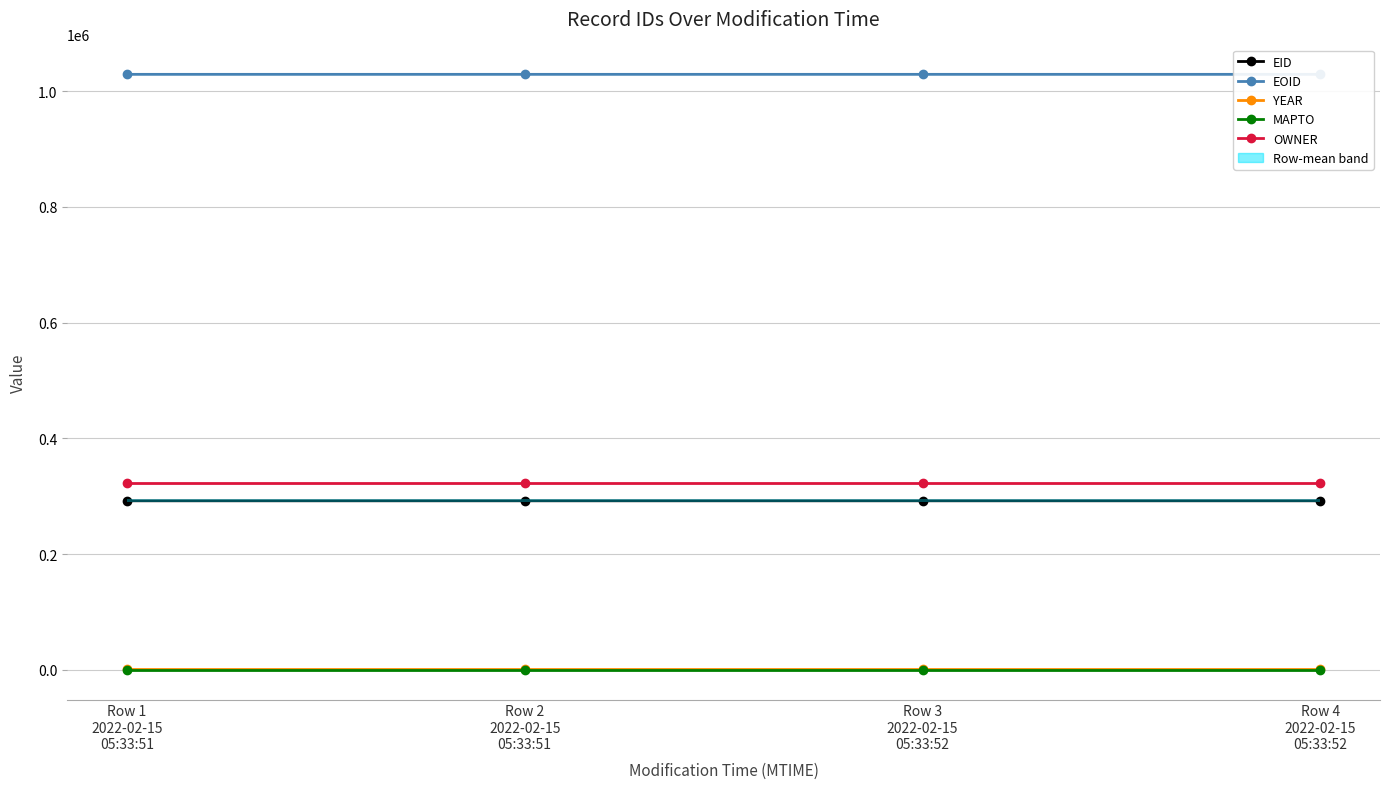

What is the value of the EOID point at the 3rd from the left?

1029090